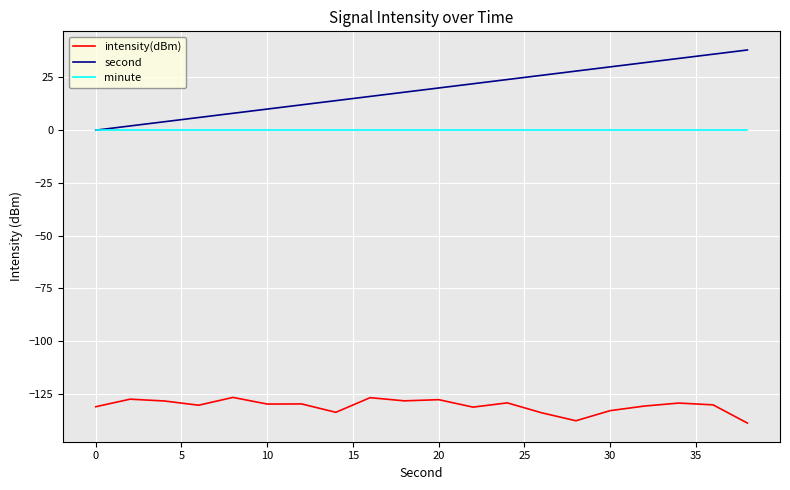

List the series in order of their peak value, lowest first.

intensity(dBm), minute, second